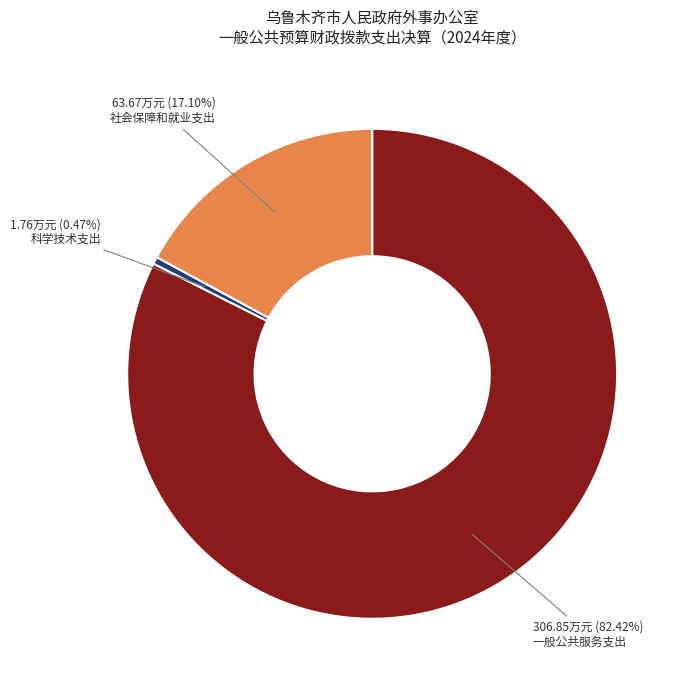

The 一般公共服务支出 slice represents 82% of the pie. True or false?

True